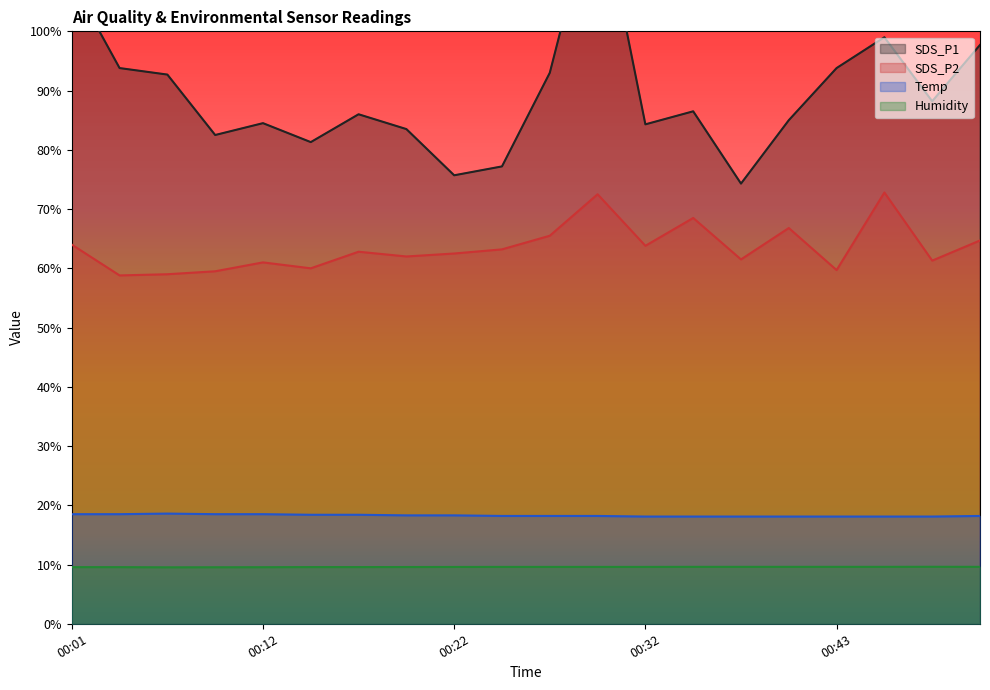

What is the value of the SDS_P1 point at the 19th from the left?

88.2